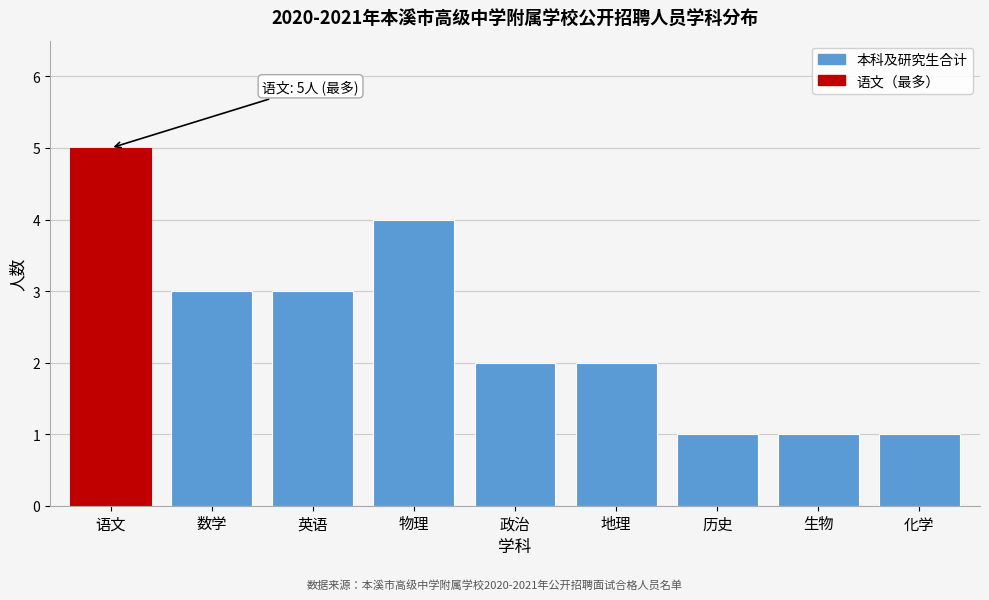

Reading left to right, extract all data points from this chart.

5	3	3	4	2	2	1	1	1